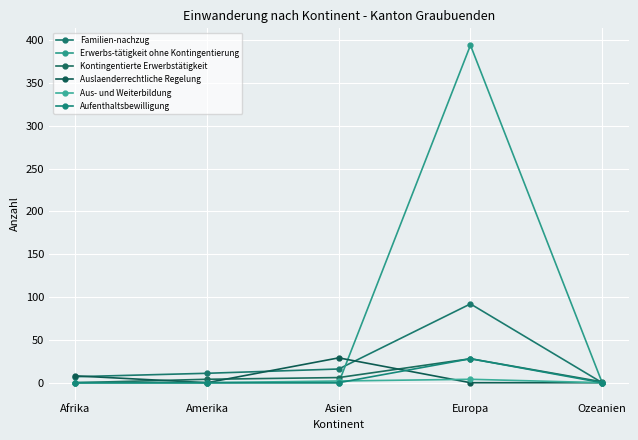

What is the total value across all series at Asien?

53